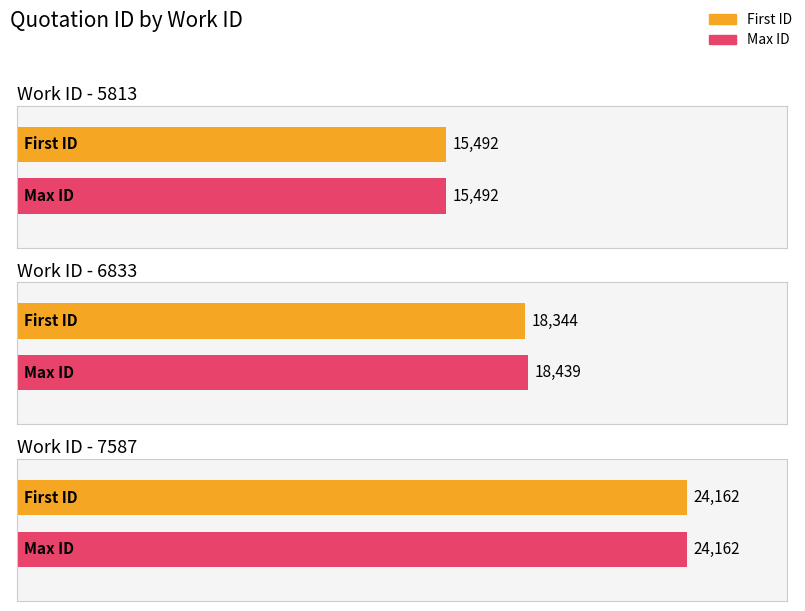

What is the difference between the second highest and minimum values?

2947